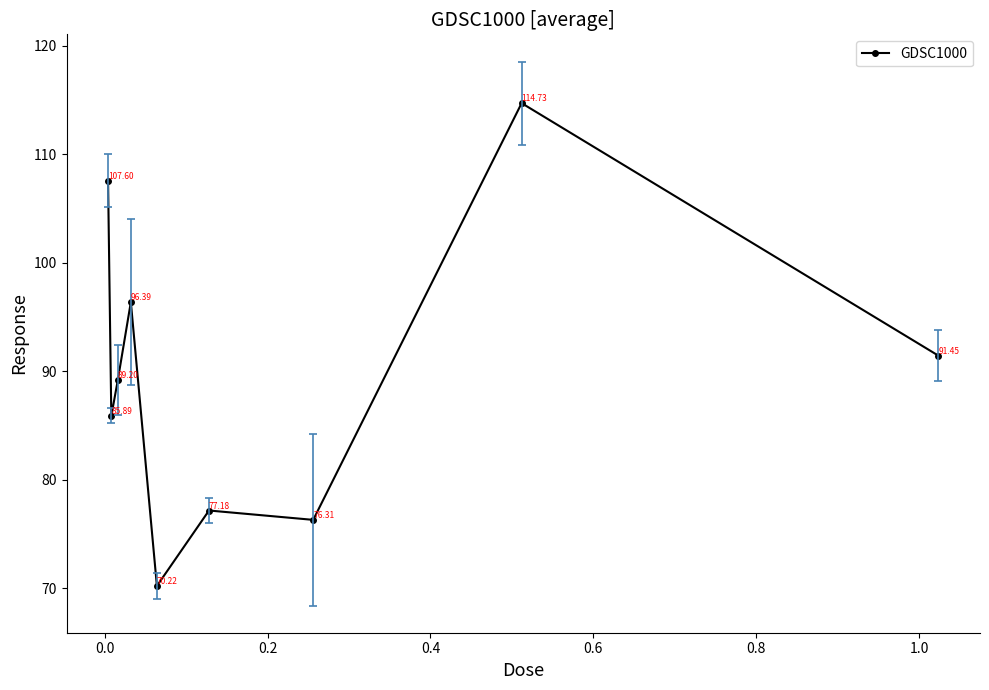

Does the chart have visible grid lines?

No